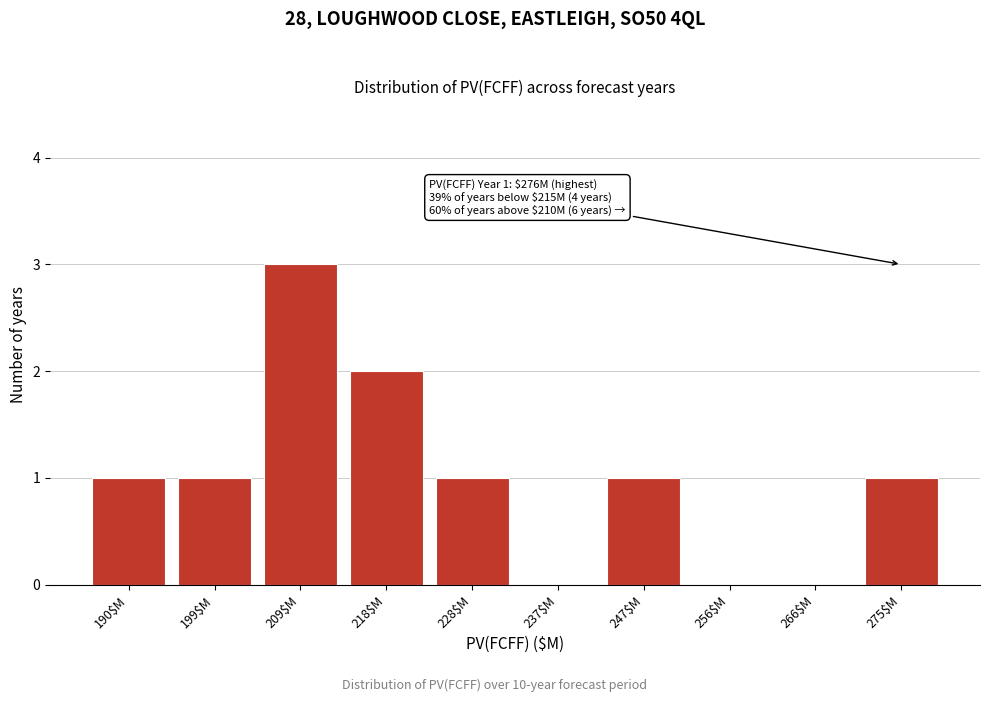

What is the sum of all values?

10